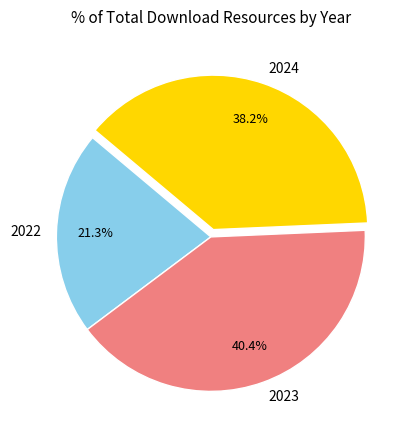

Approximately how many times larger is the value at 2023 compared to 2024?

1.1